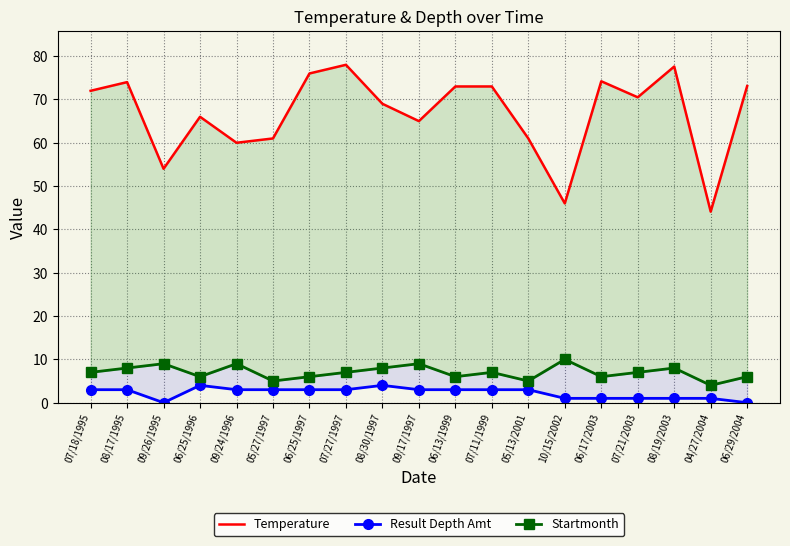

At which label is Temperature closest to 61?

05/27/1997